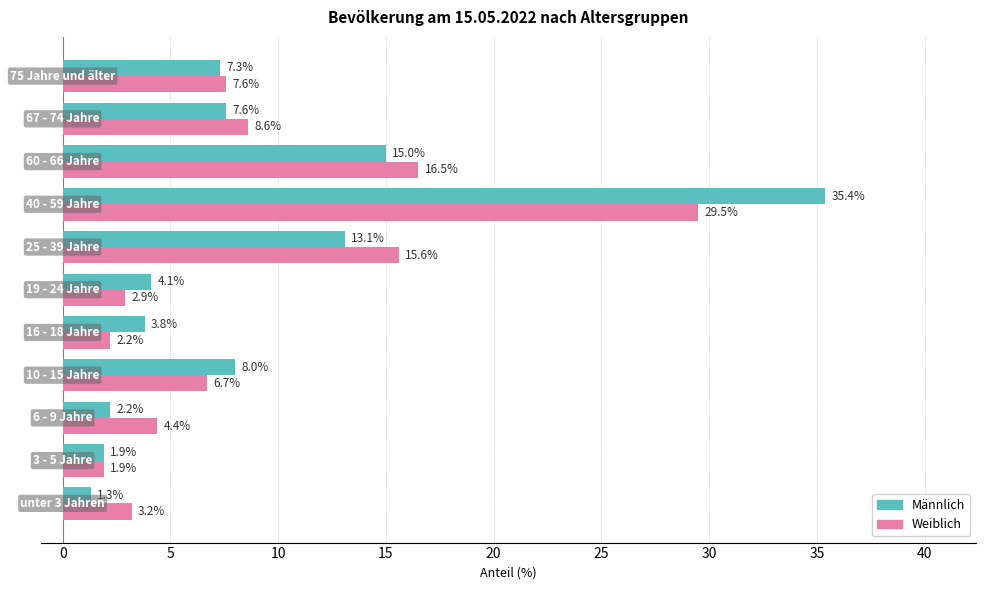

What is the minimum value for Weiblich?

1.9